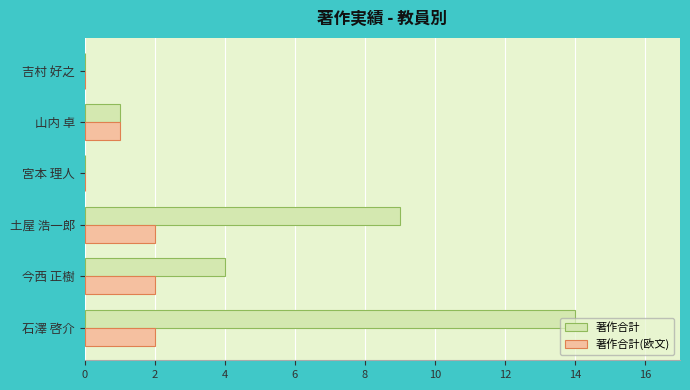

Is the value of 著作合計 at 山内 卓 greater than the value of 著作合計(欧文) at 吉村 好之?

Yes